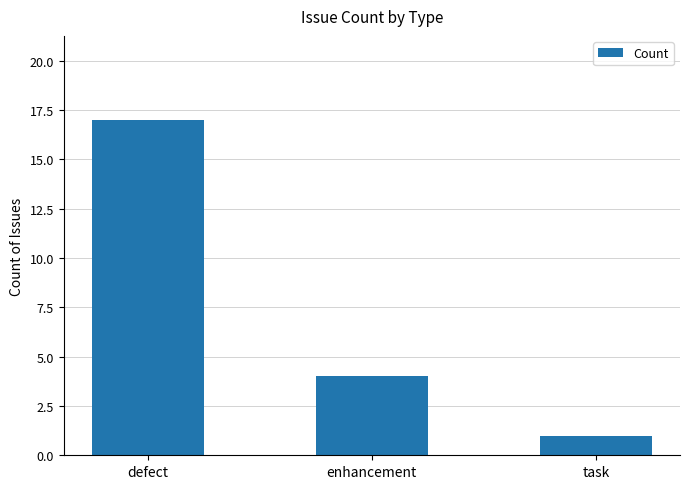

What is the difference between the maximum and minimum values?

16